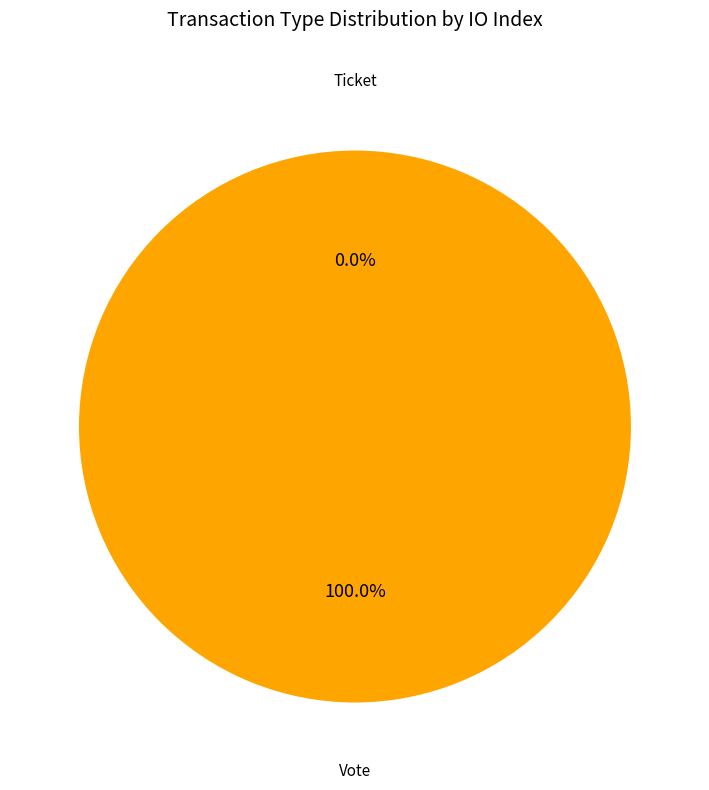

What portion of the pie excludes Ticket?

100.0%